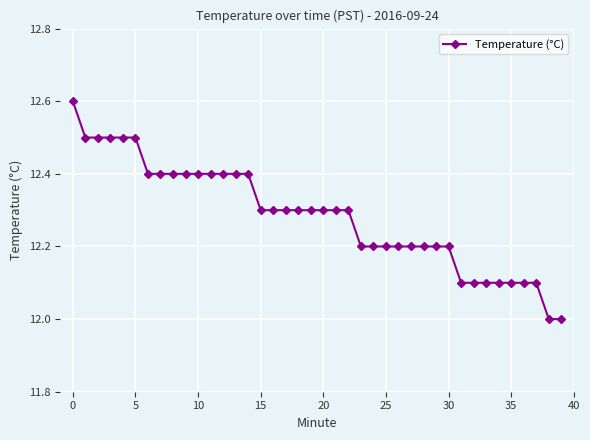

Reading left to right, extract all data points from this chart.

12.6	12.5	12.5	12.5	12.5	12.5	12.4	12.4	12.4	12.4	12.4	12.4	12.4	12.4	12.4	12.3	12.3	12.3	12.3	12.3	12.3	12.3	12.3	12.2	12.2	12.2	12.2	12.2	12.2	12.2	12.2	12.1	12.1	12.1	12.1	12.1	12.1	12.1	12.0	12.0